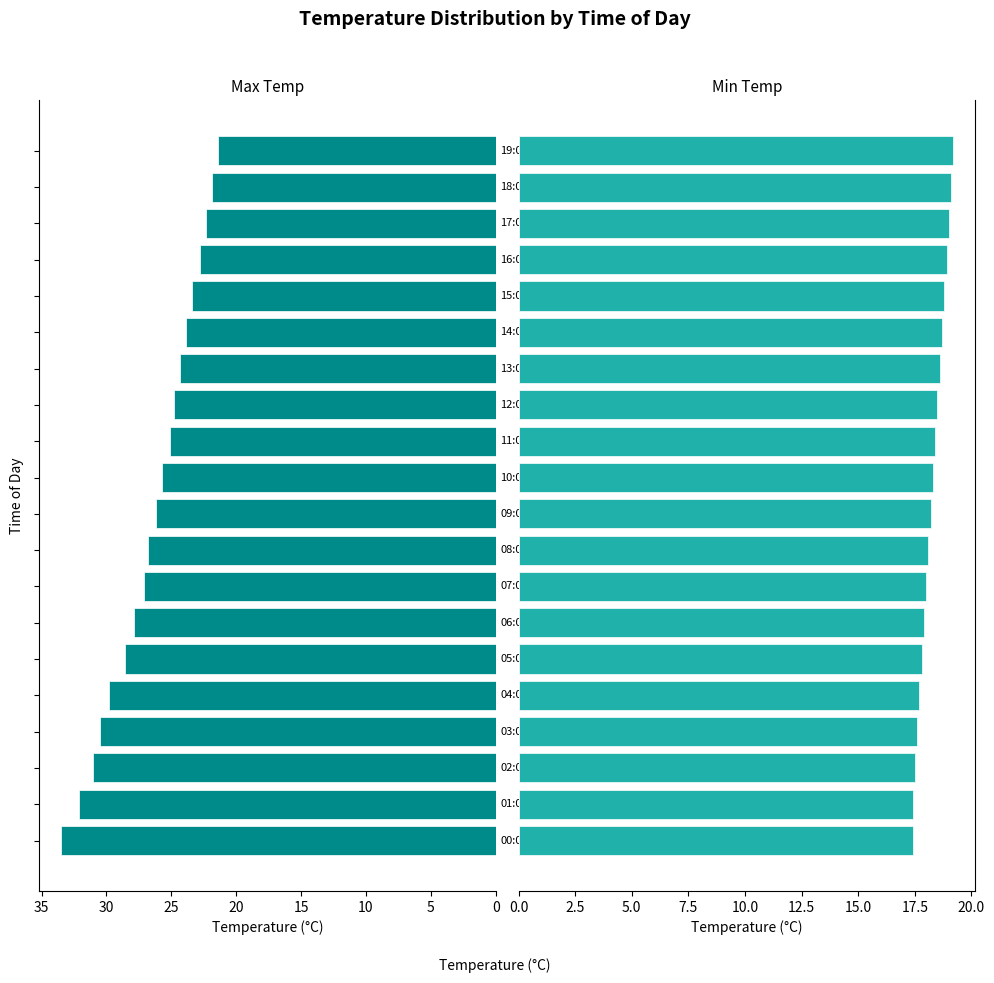

What is the average value of the Max Temp series?

26.5